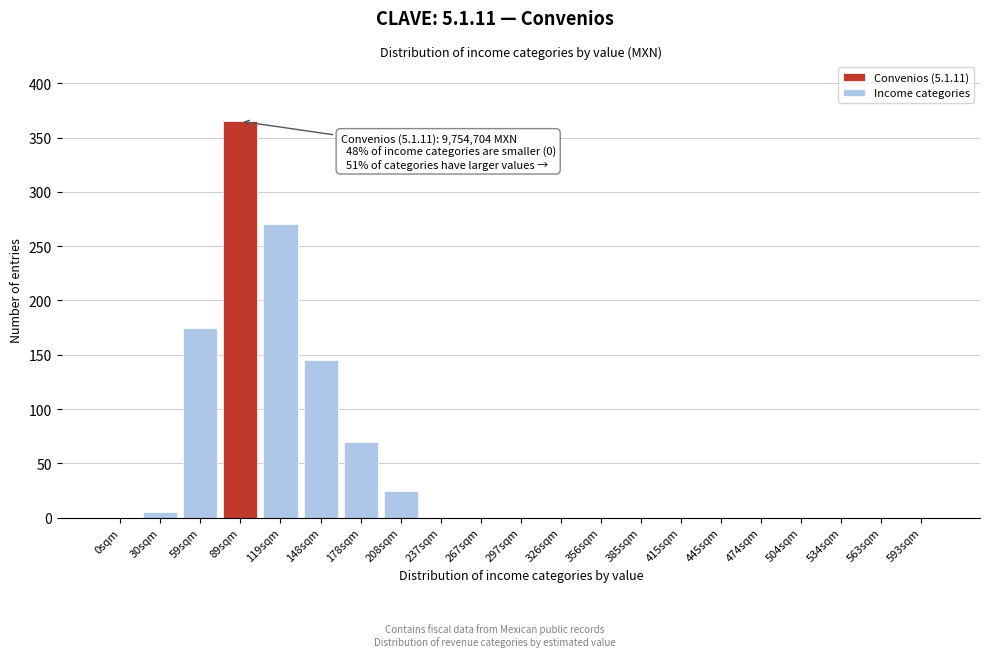

Reading left to right, transcribe all the data shown in this chart.

0sqm=0	30sqm=5	59sqm=175	89sqm=365	119sqm=270	148sqm=145	178sqm=70	208sqm=25	237sqm=0	267sqm=0	297sqm=0	326sqm=0	356sqm=0	385sqm=0	415sqm=0	445sqm=0	474sqm=0	504sqm=0	534sqm=0	563sqm=0	593sqm=0